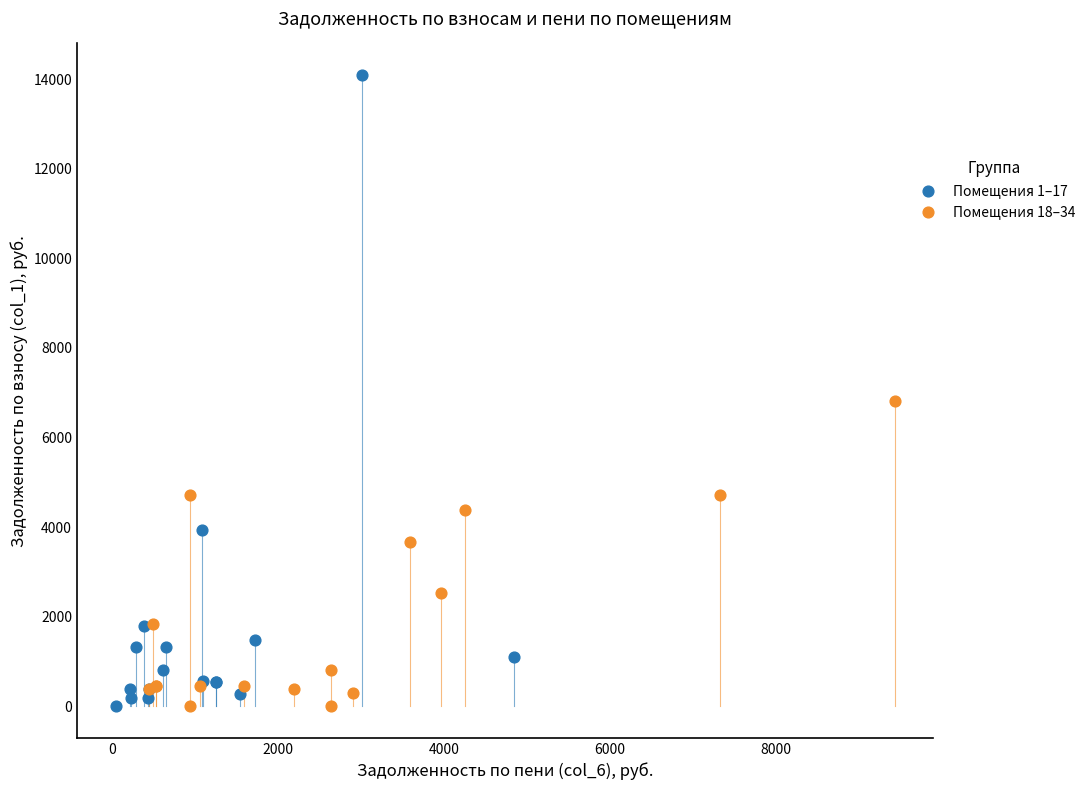

Which series has the widest spread of Y values?

Помещения 1–17